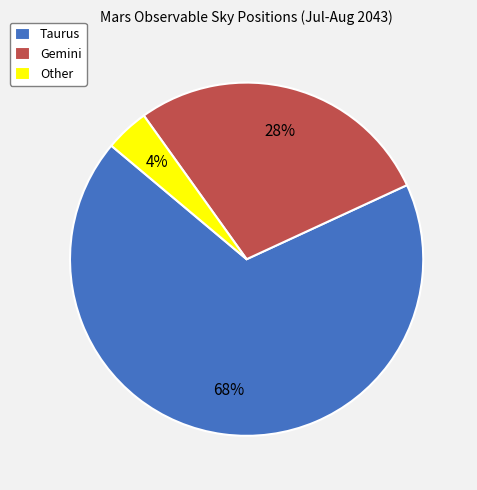

The Taurus slice represents 68% of the pie. True or false?

True